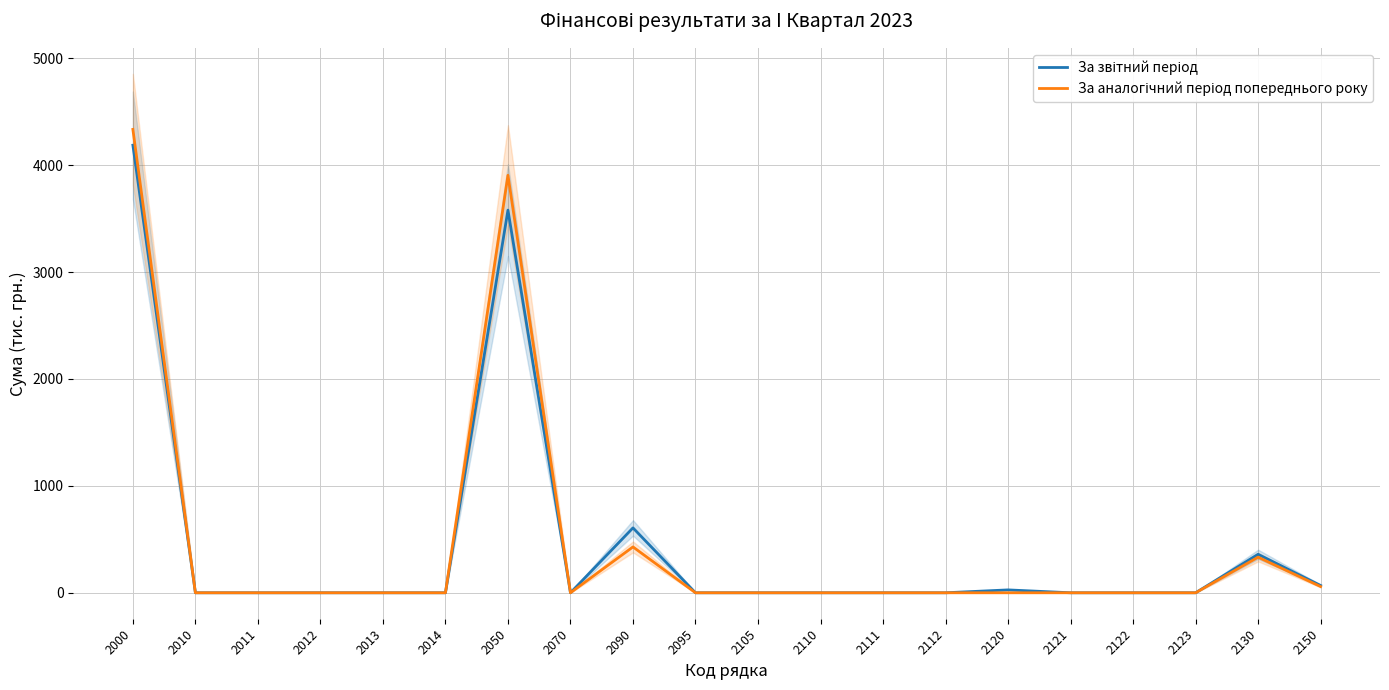

Which series changed the most between 2111 and 2122?

За звітний період